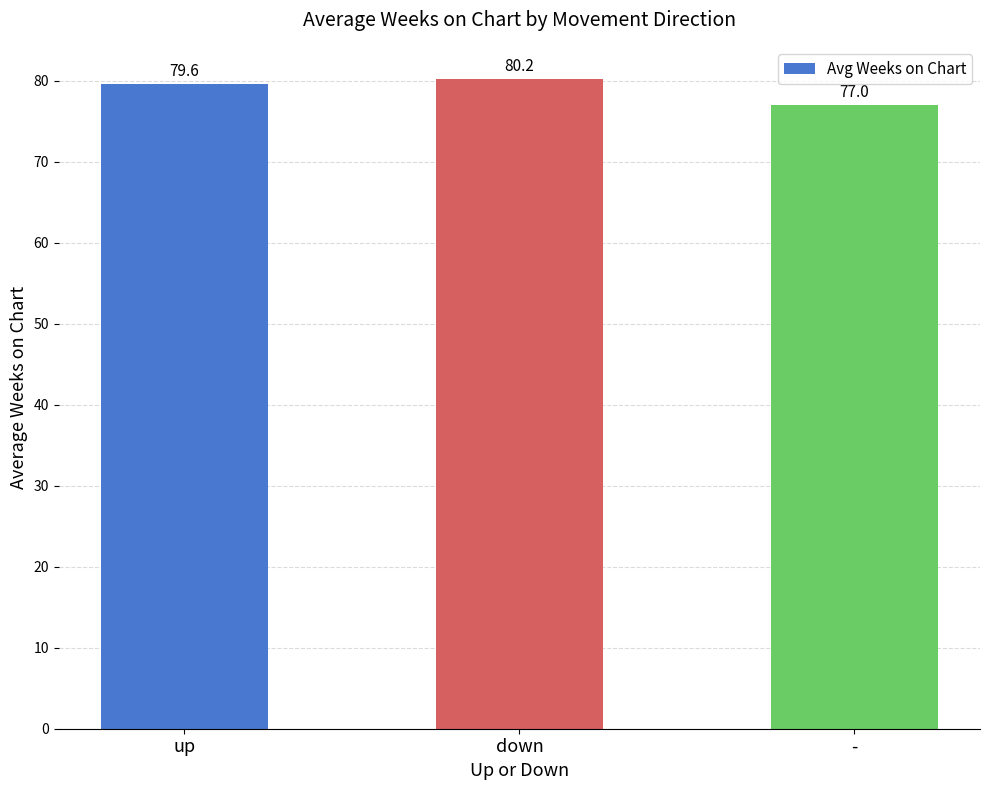

Which has a higher value, down or -?

down